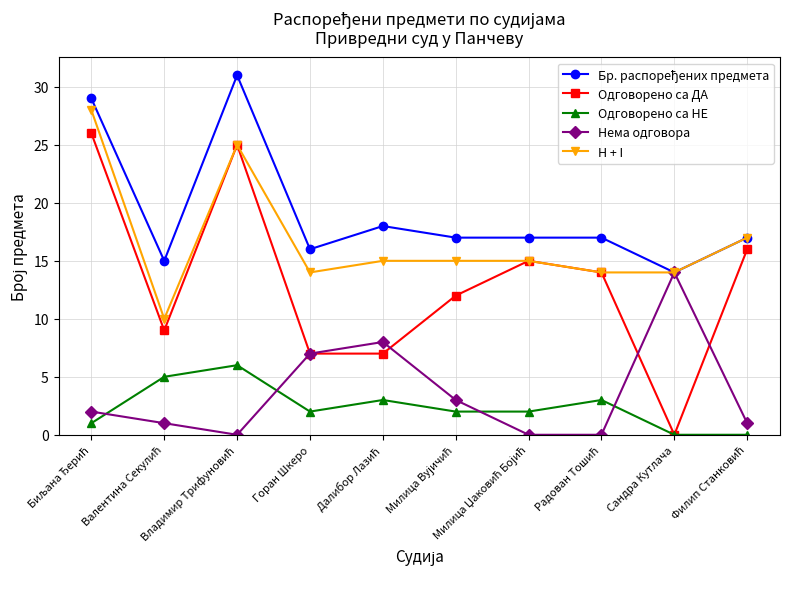

Which series has the largest range (max minus min)?

Одговорено са ДА